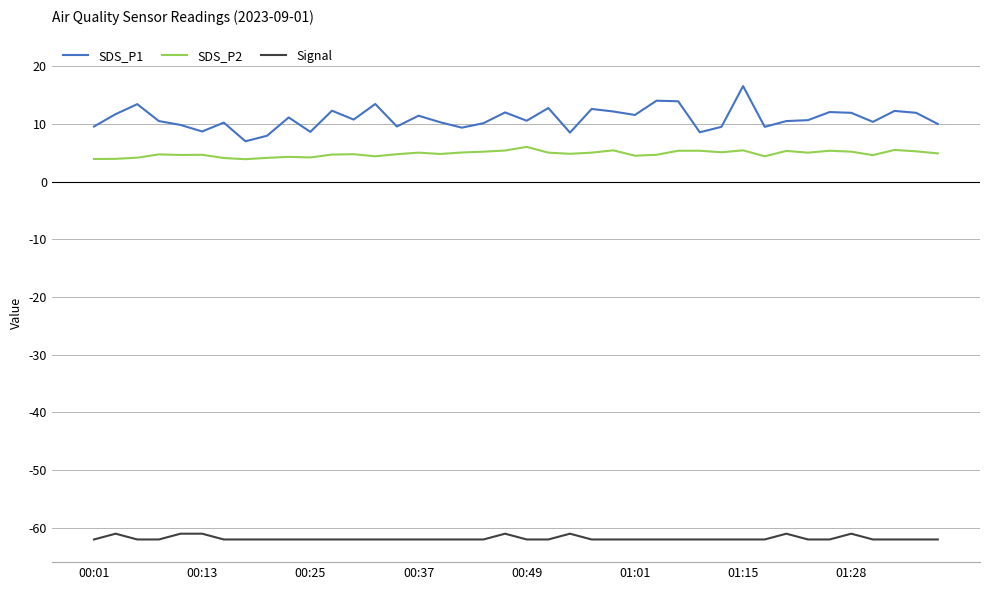

What is the difference between the maximum and minimum values in the SDS_P1 series?

9.6